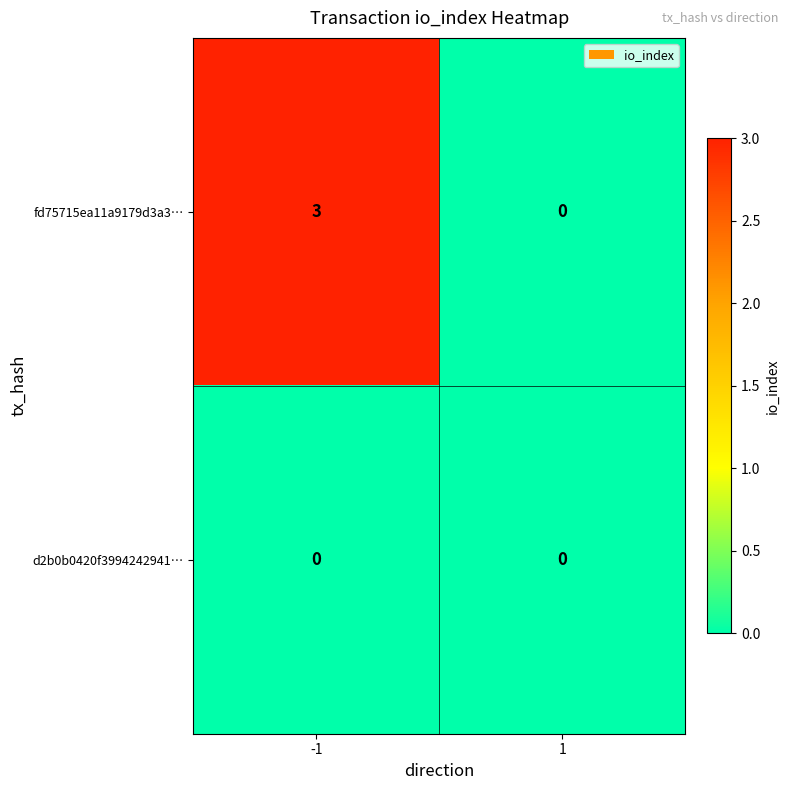

Between -1 and 1, which series saw the biggest shift?

fd75715ea11a9179d3a3…